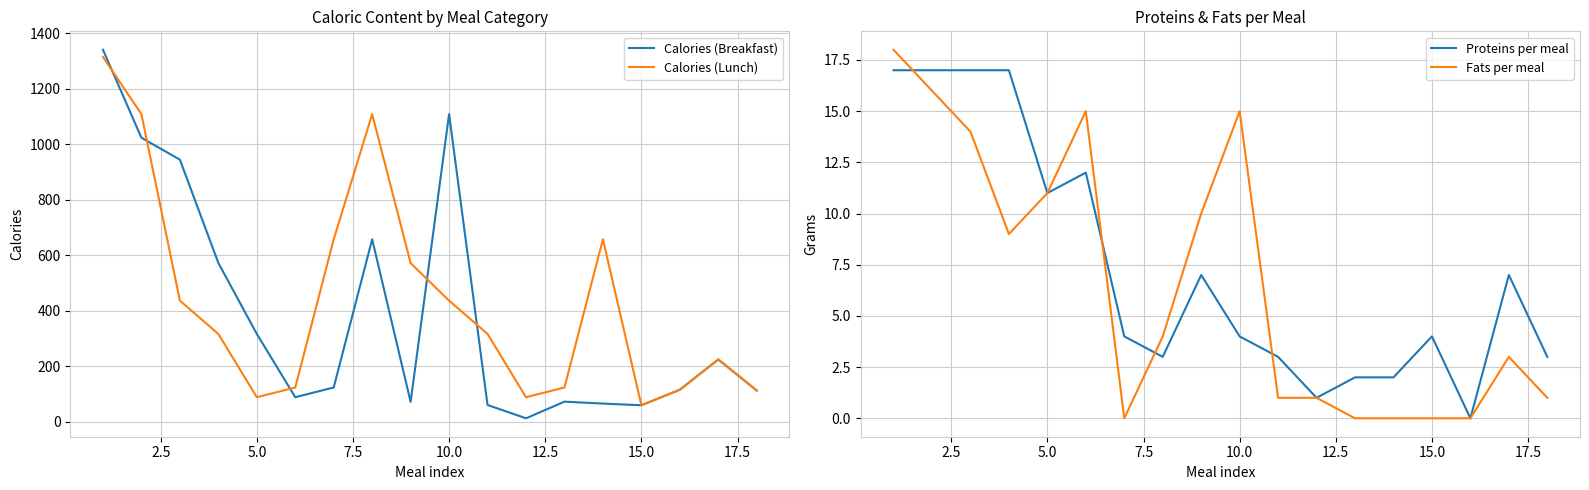

How many positive values does the Proteins per meal series have?

17